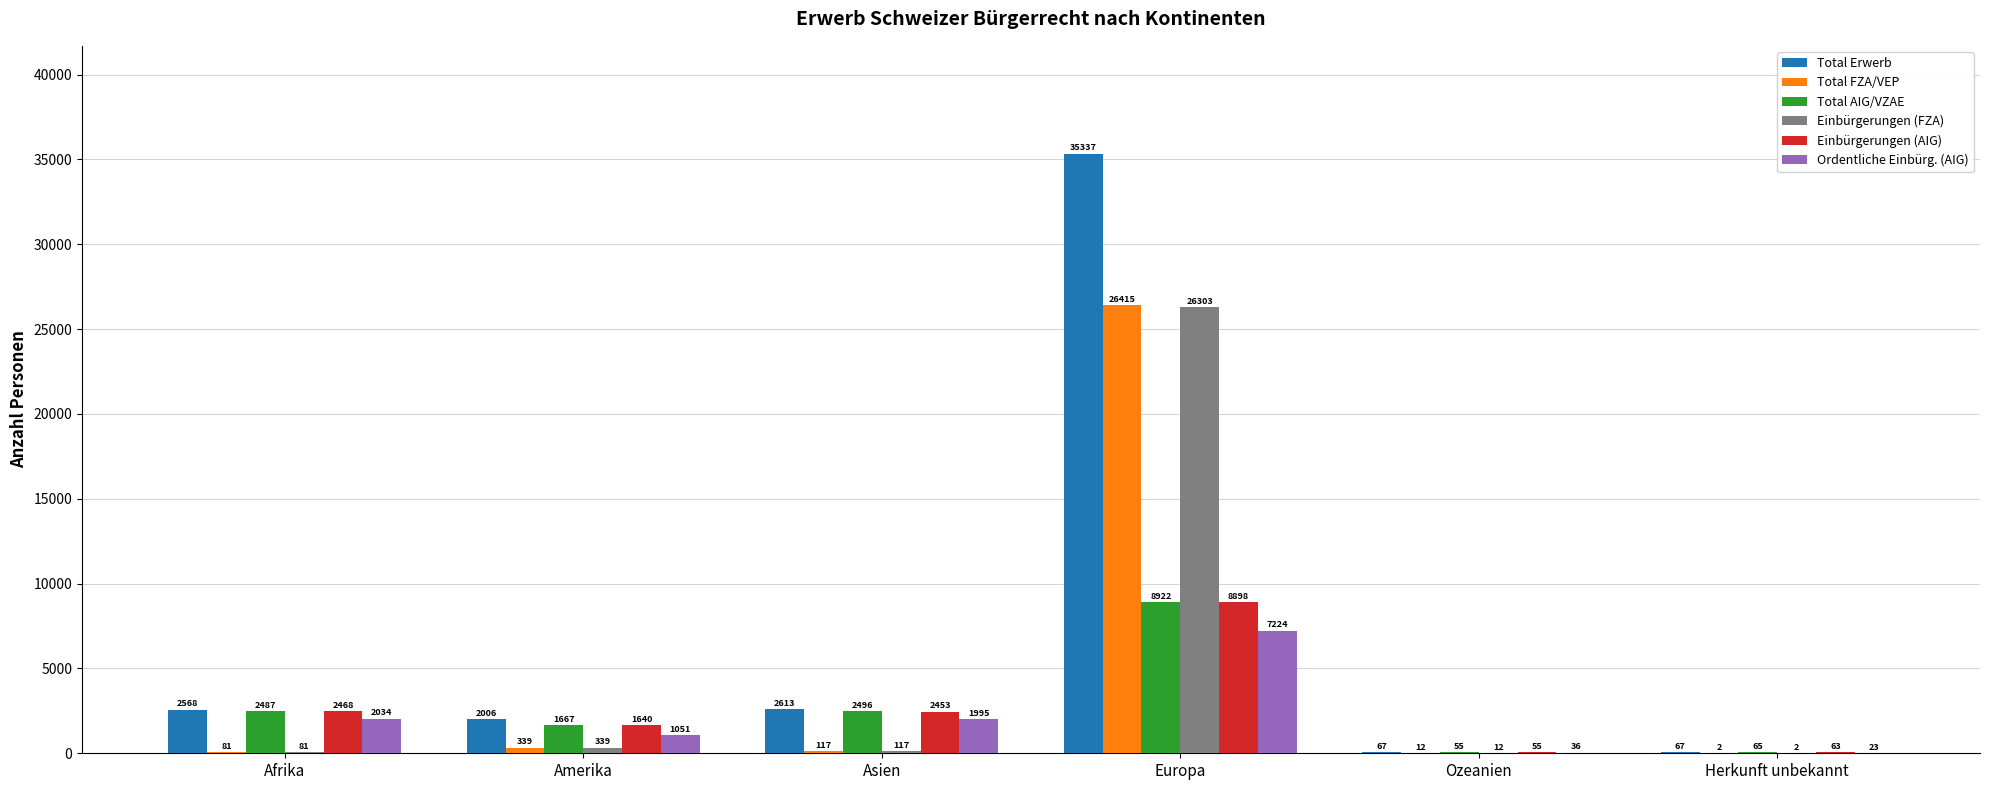

Which series has the largest total across all categories?

Total Erwerb